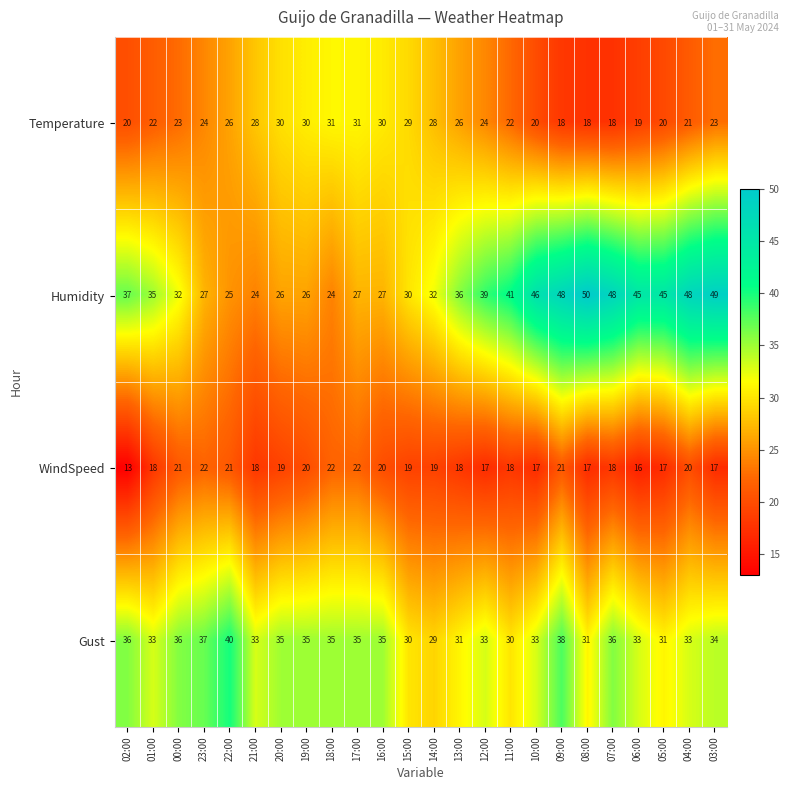

What is the difference between the maximum and minimum values in the Gust series?

11